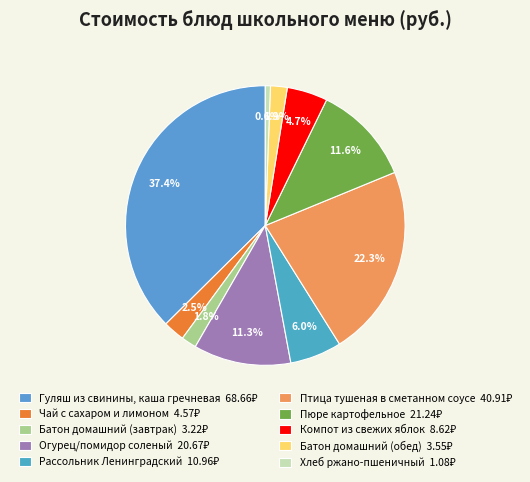

What portion of the pie excludes Батон домашний (обед)?

98.1%